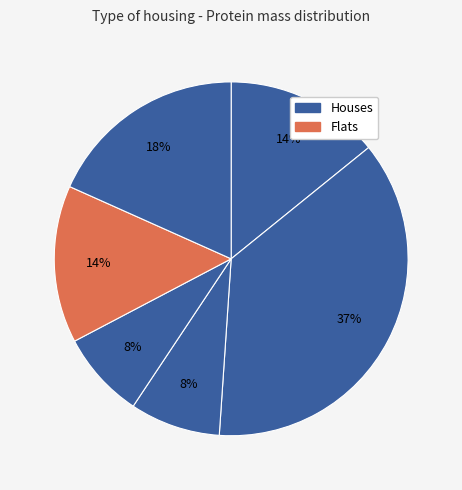

Count the number of slices in the pie.

6